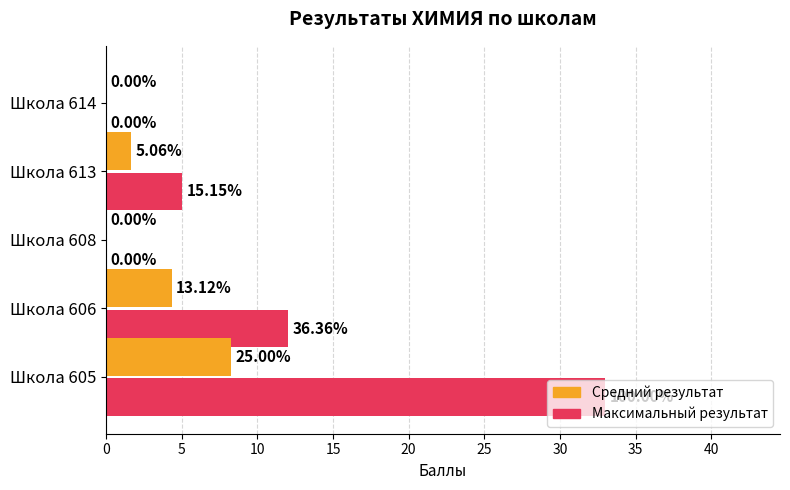

What are all the series names shown in the legend?

Средний результат, Максимальный результат